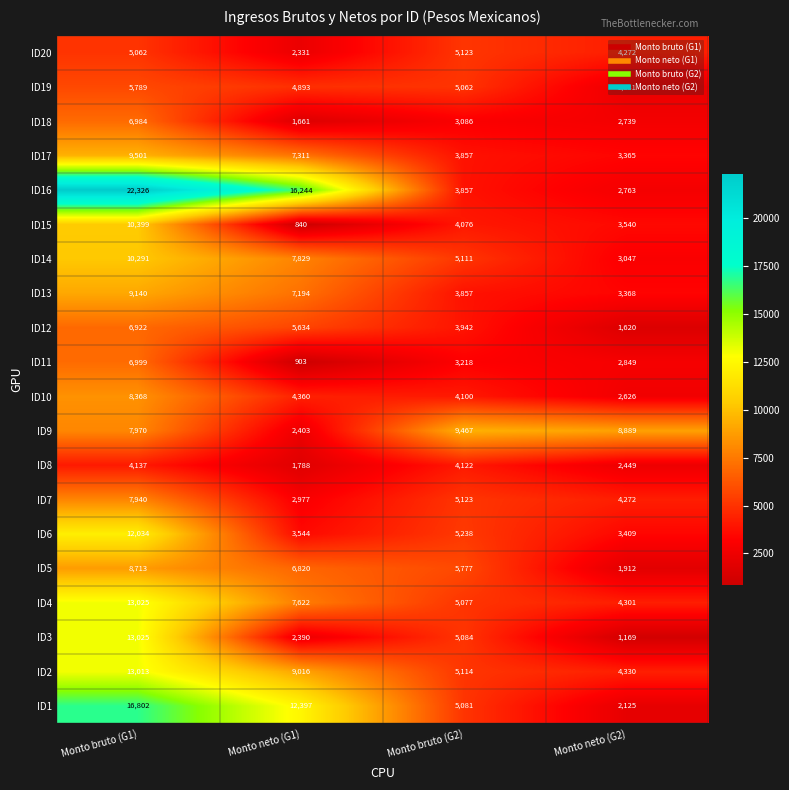

List the labels in order of ID4 value, smallest first.

Monto neto (G2), Monto bruto (G2), Monto neto (G1), Monto bruto (G1)